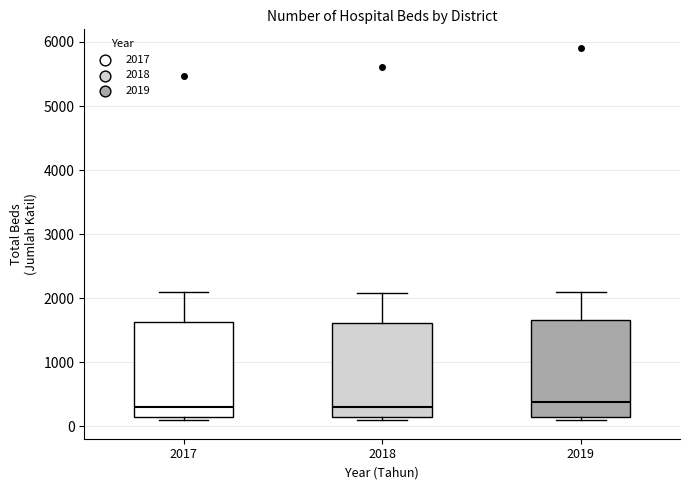

Reading left to right, read every box against the y-axis: the position of its median line, the range the box covers, and the ends of its whiskers. The values are not printed on the chart, so give them approximately, as read against the axis.

2017: median 300, box 100 to 1600, whiskers 100 (just below the box's lower edge) to 2100
2018: median 300, box 100 to 1600, whiskers 100 (just below the box's lower edge) to 2100
2019: median 400, box 100 to 1700, whiskers 100 (just below the box's lower edge) to 2100